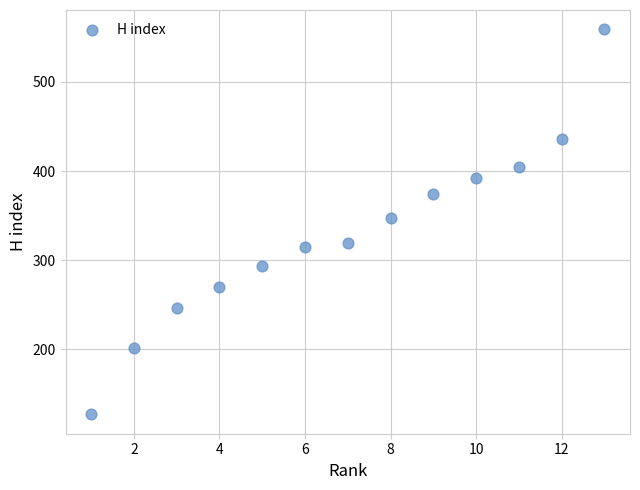

What is the range of X values (max minus min)?

12